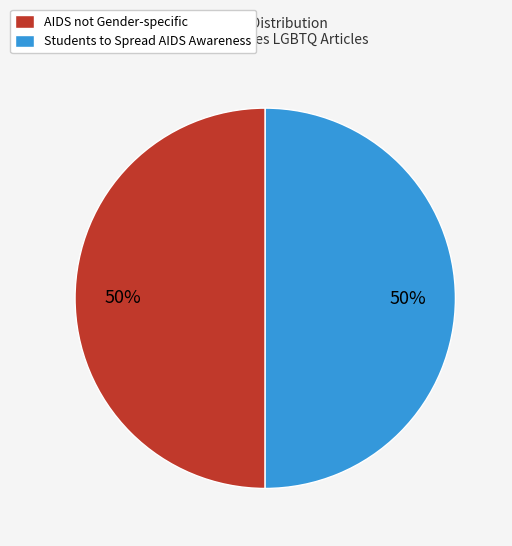

The AIDS not Gender-specific slice represents 35% of the pie. True or false?

False